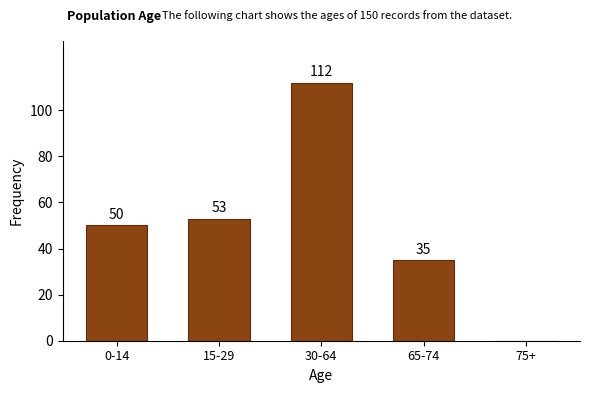

Reading left to right, extract all data points from this chart.

0-14=50	15-29=53	30-64=112	65-74=35	75+=0